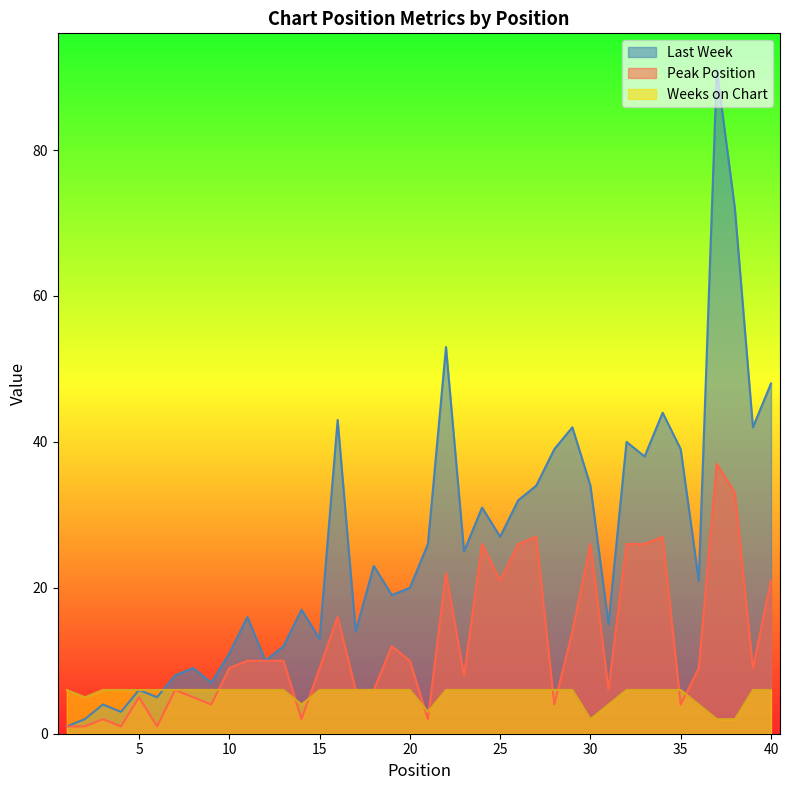

Rank the series at 14 from highest to lowest value.

Last Week, Weeks on Chart, Peak Position